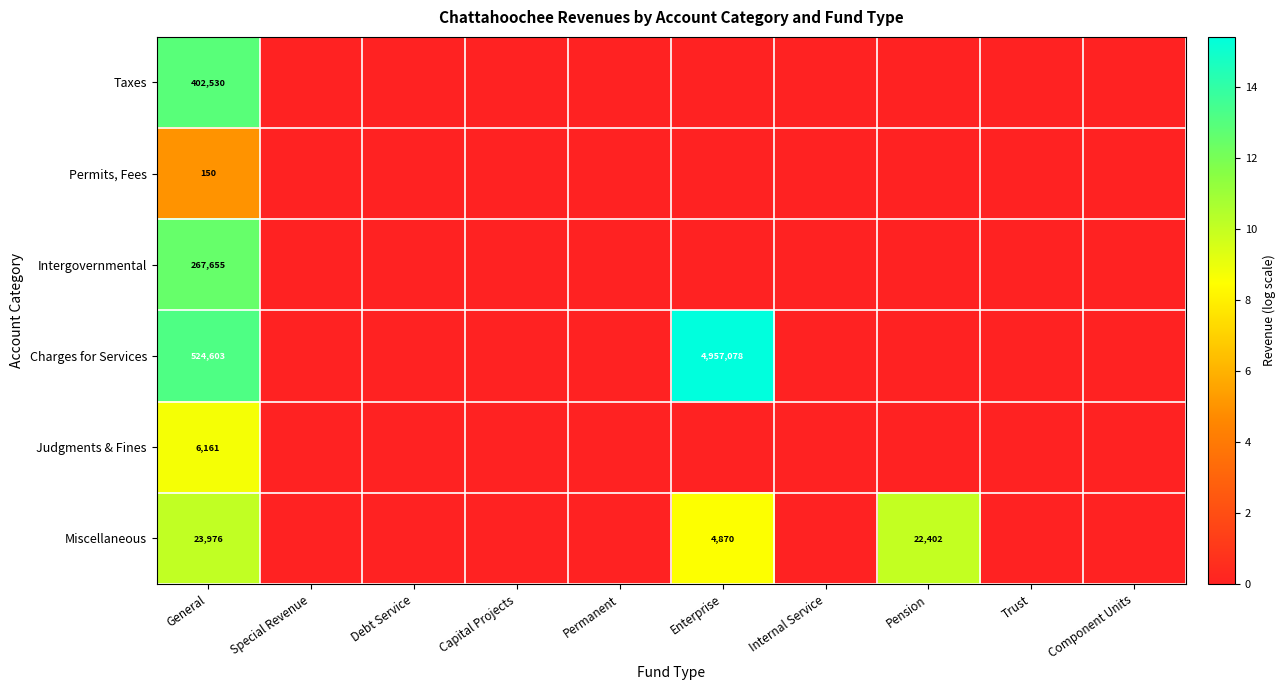

How many data points does each series have?

10